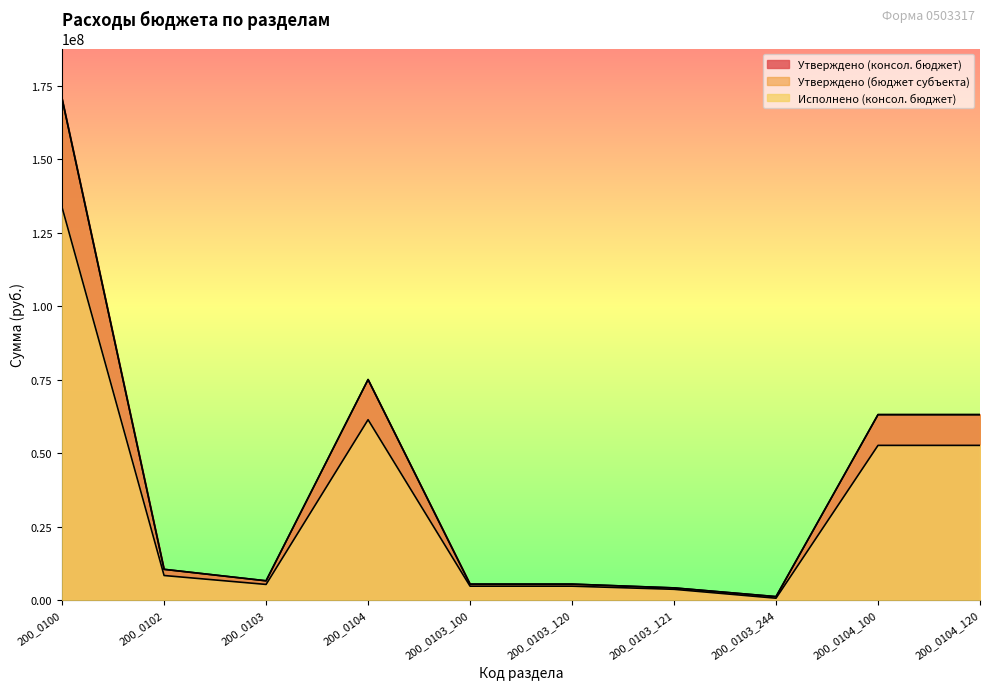

What is the value of the Исполнено (консол. бюджет) point at the 3rd from the left?

5283049.2